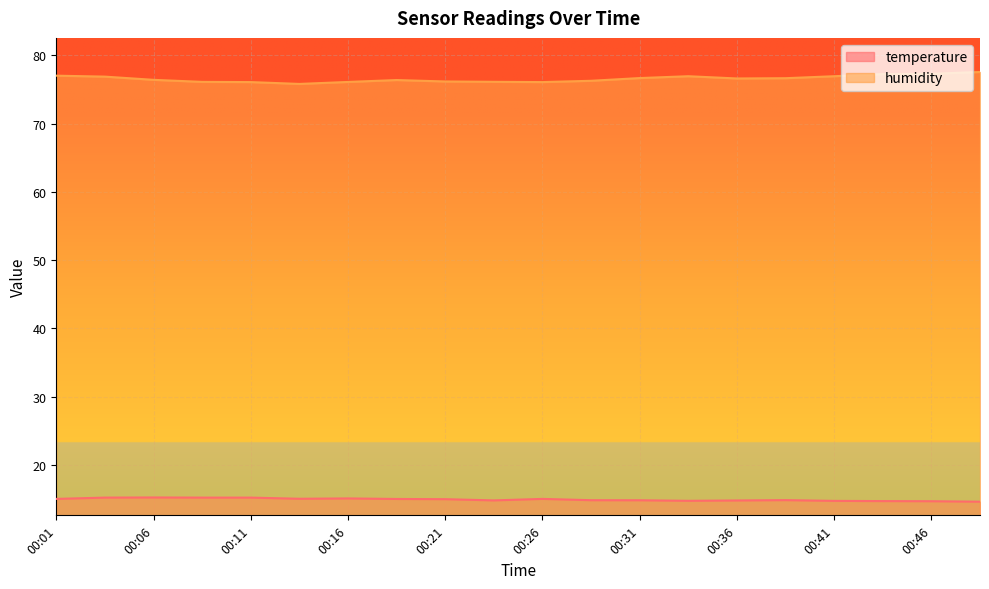

What are all the series names shown in the legend?

temperature, humidity